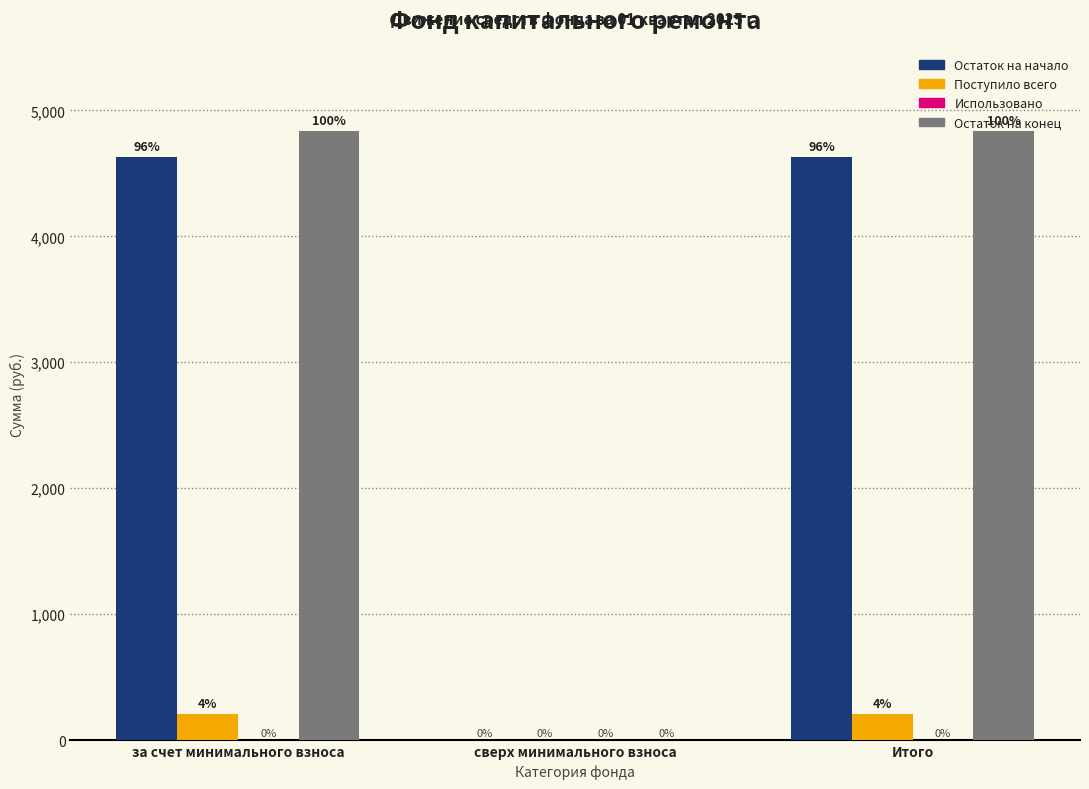

Which series changed the most between сверх минимального взноса and Итого?

Остаток на конец